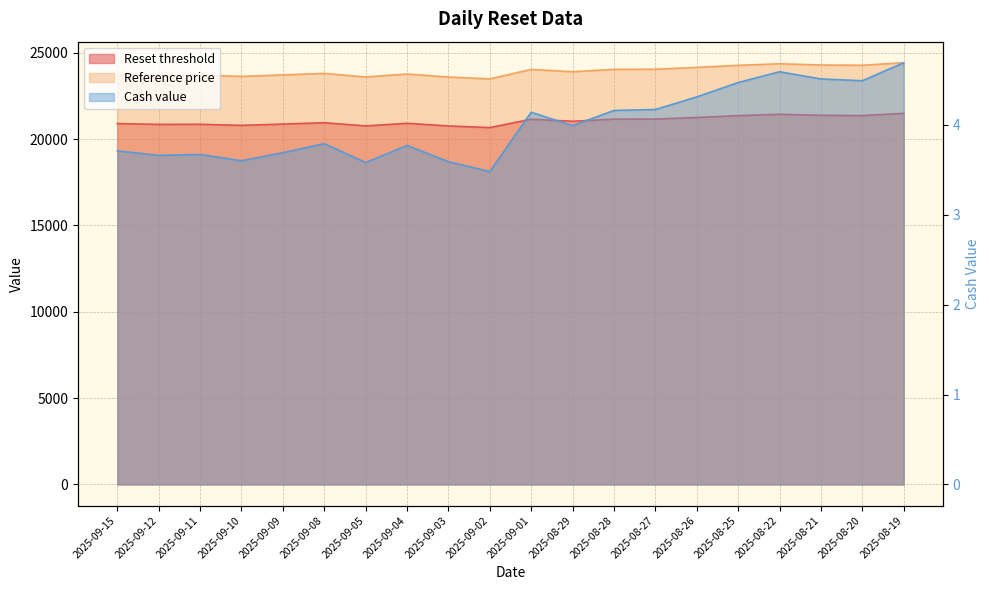

What is the value of the Reset threshold point at the 11th from the left?

21152.8